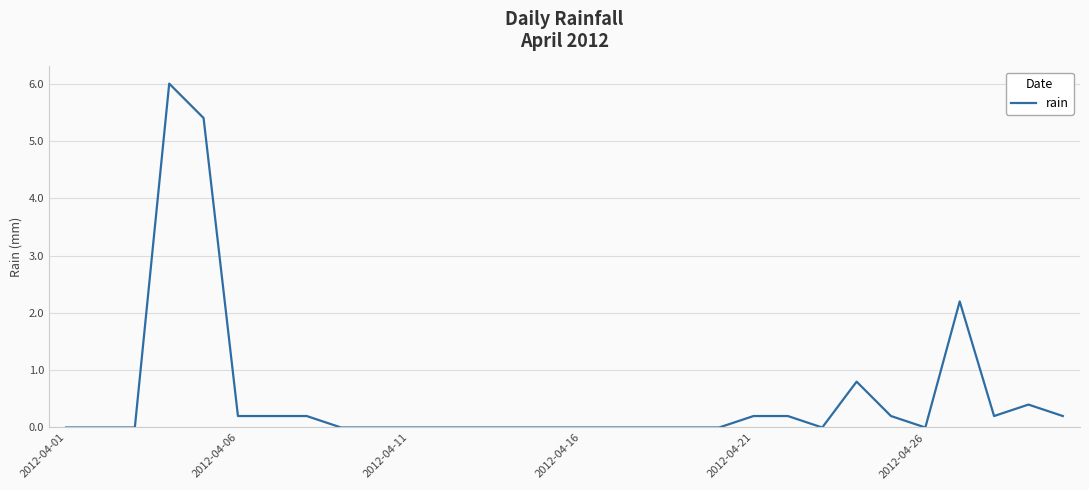

What is the difference between the maximum and minimum values?

6.0